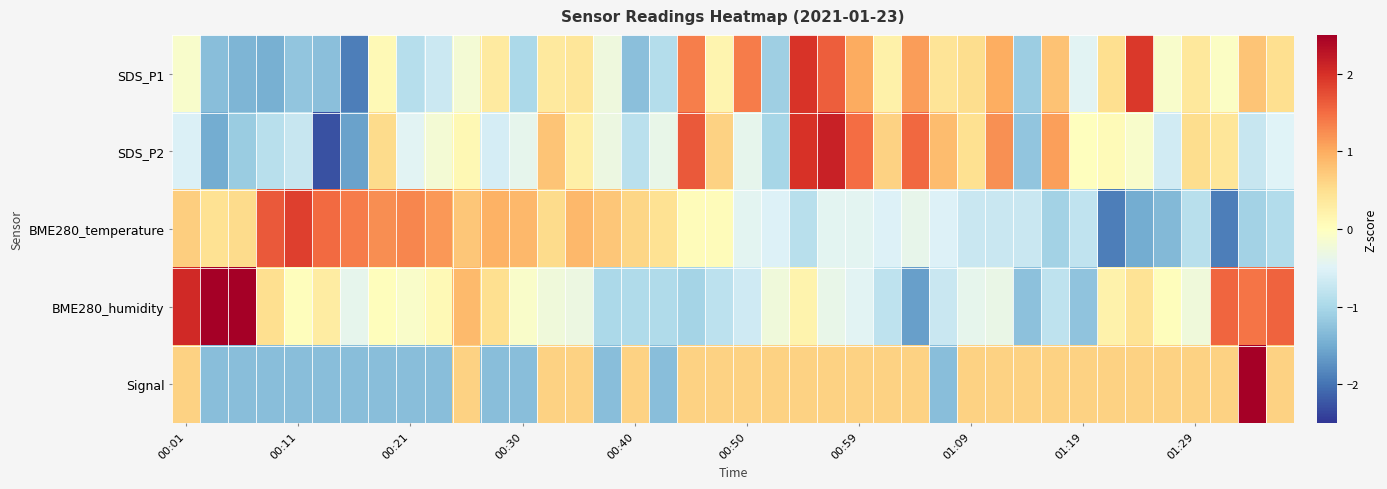

At how many categories does at least one series exceed 0?

40